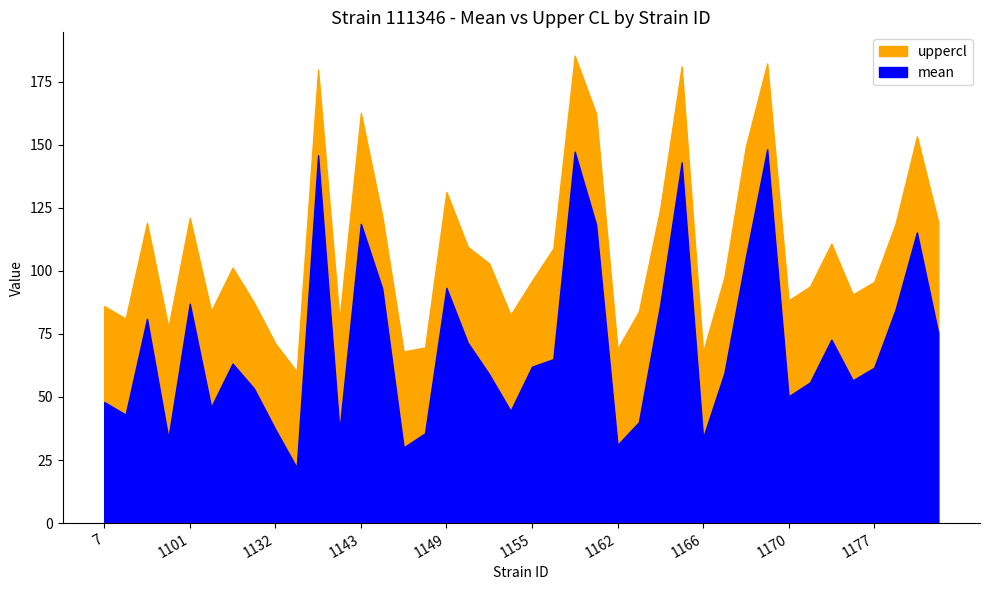

At 1116, list the series in order from largest to smallest.

uppercl, mean